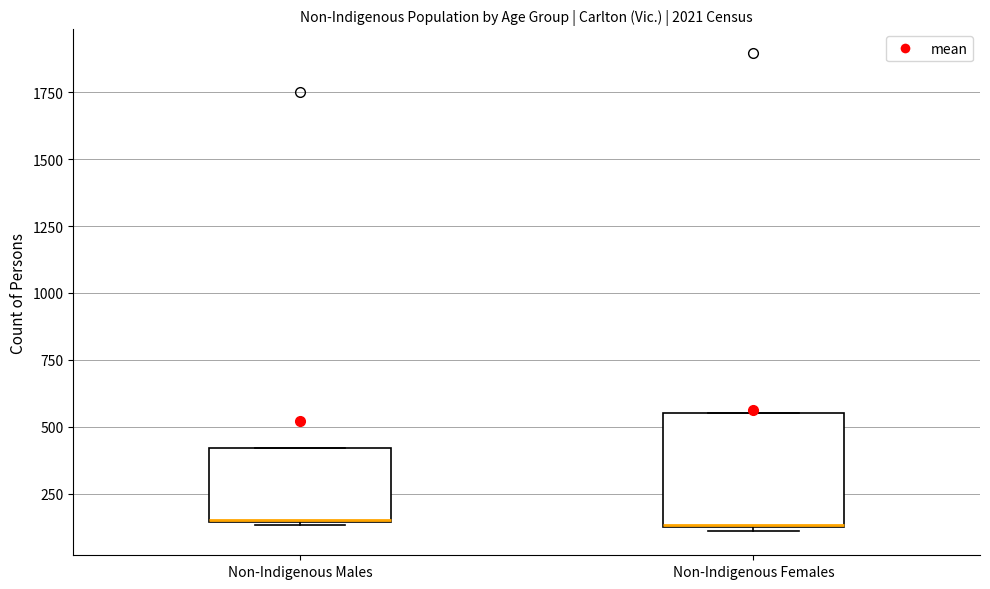

Where is the upper edge of the box for Non-Indigenous Males on the y-axis? The values are not printed on the chart, so give them approximately, as read against the axis.

400